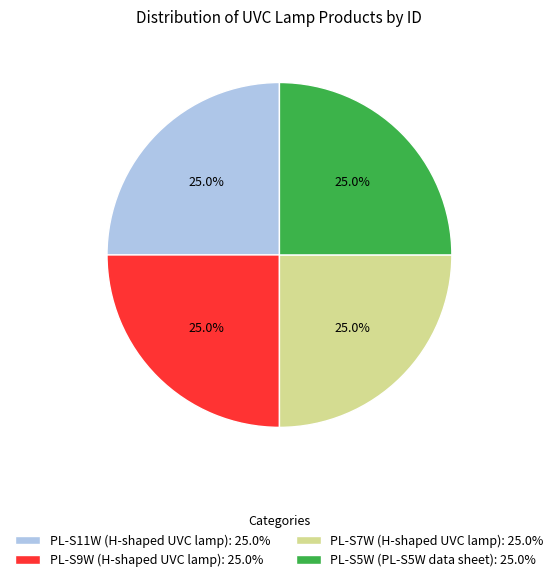

What is the total percentage of PL-S7W (H-shaped UVC lamp): 25.0% and PL-S5W (PL-S5W data sheet): 25.0%?

50.0%